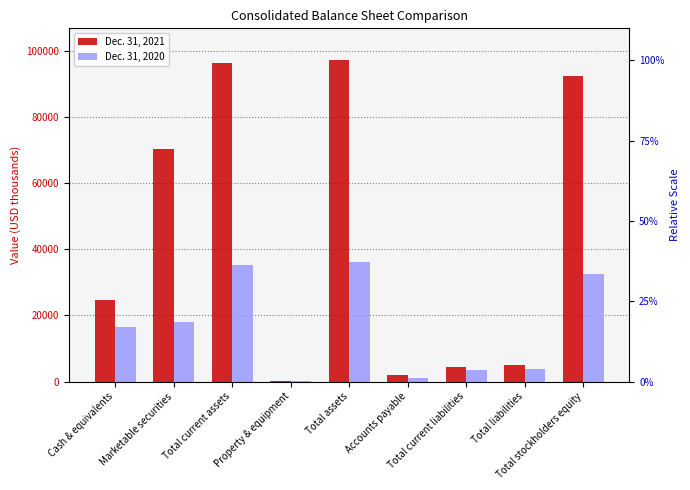

Rank the categories by Dec. 31, 2021 value from lowest to highest.

Property & equipment, Accounts payable, Total current liabilities, Total liabilities, Cash & equivalents, Marketable securities, Total stockholders equity, Total current assets, Total assets